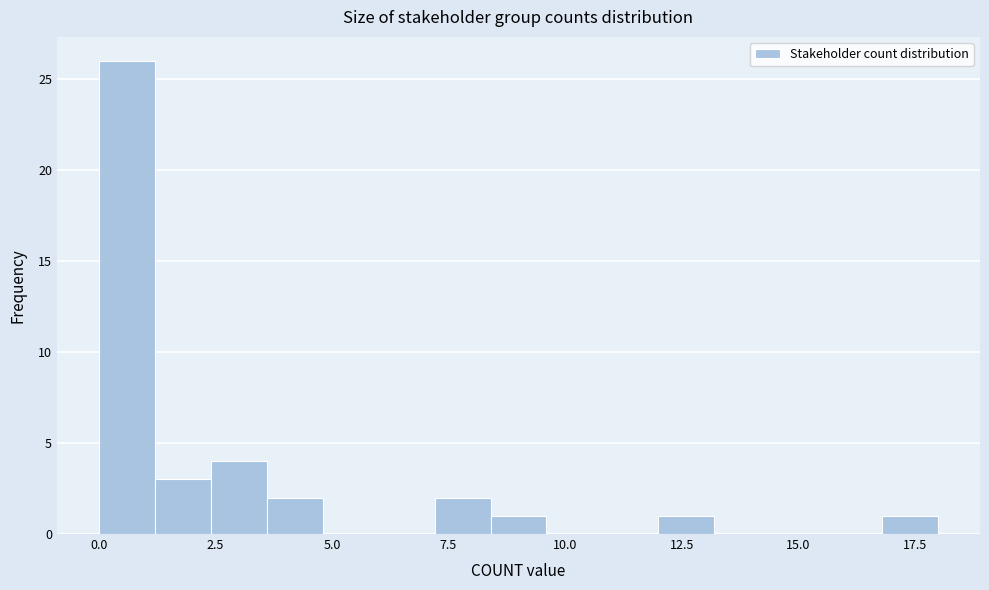

Read against the x-axis, roughly where is the centre of the tallest bar?

0.5